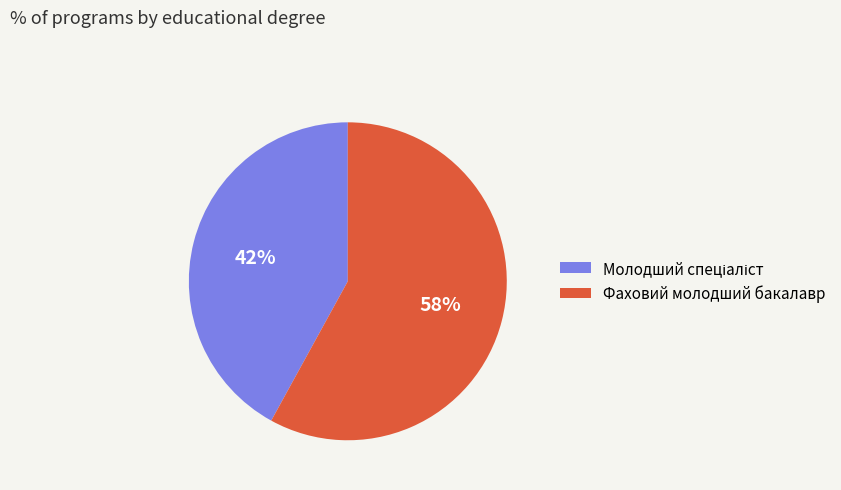

Count the number of slices in the pie.

2